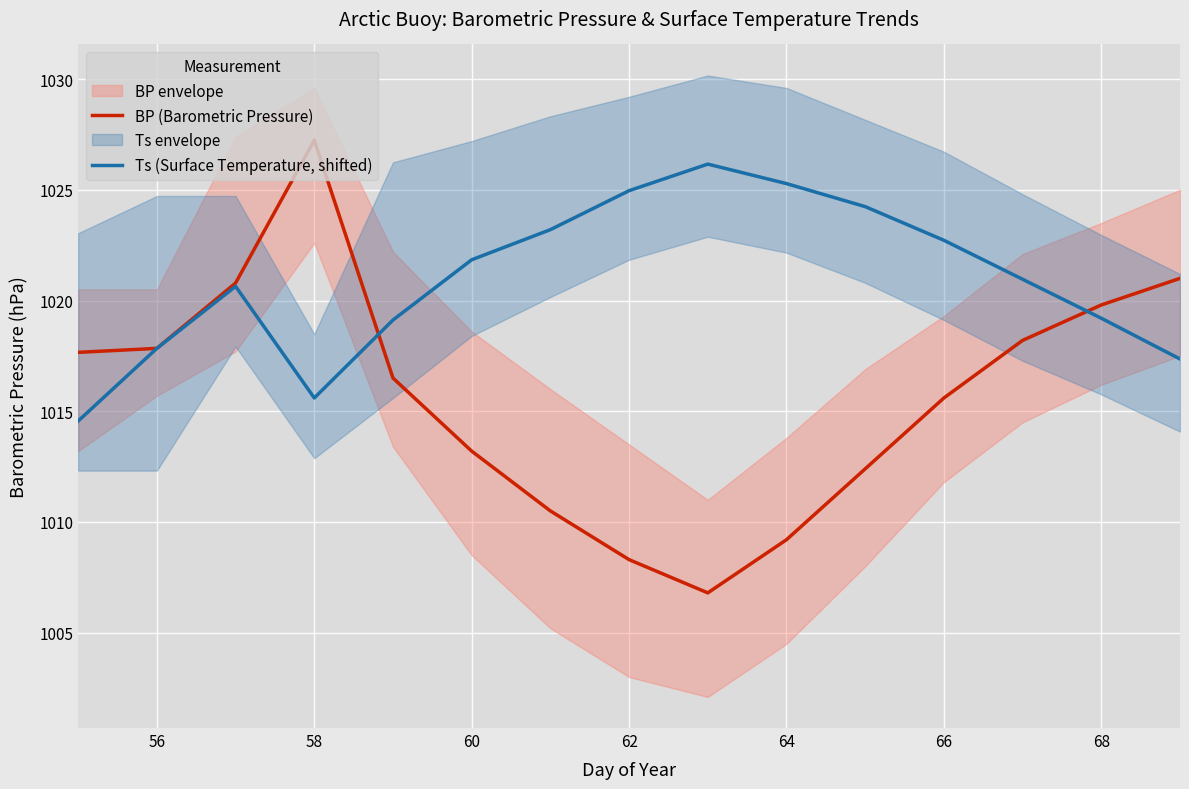

True or false: Ts (Surface Temperature, shifted) has a value of 1022.7 at 66.

True